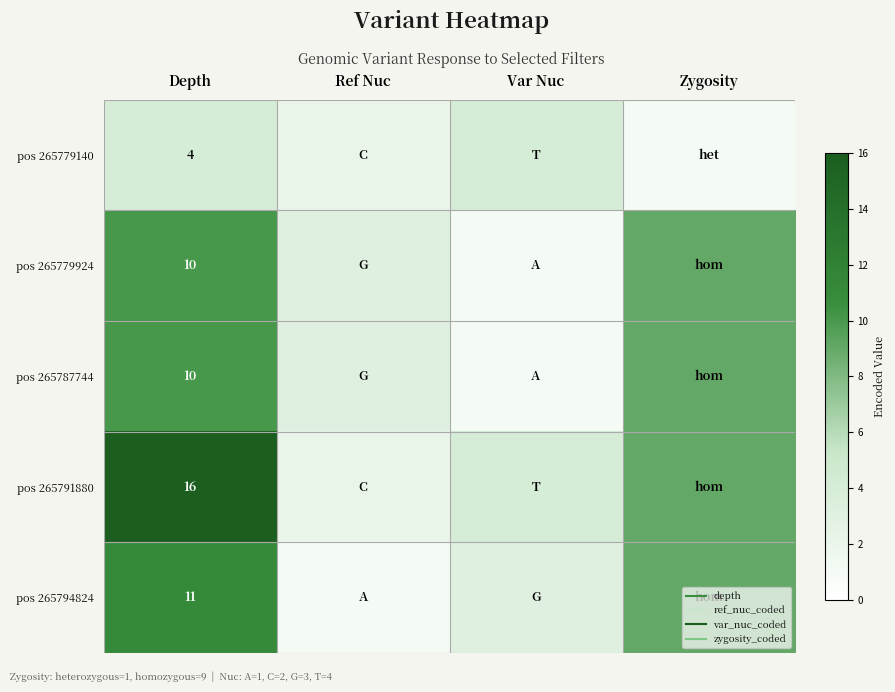

What is the total value across all series at Ref Nuc?

11